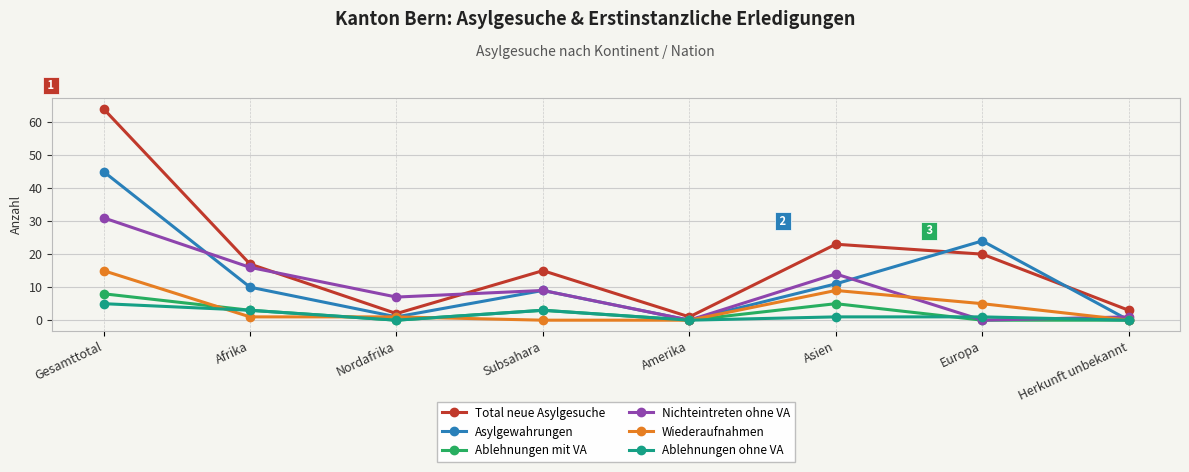

At how many categories does at least one series exceed 35?

1